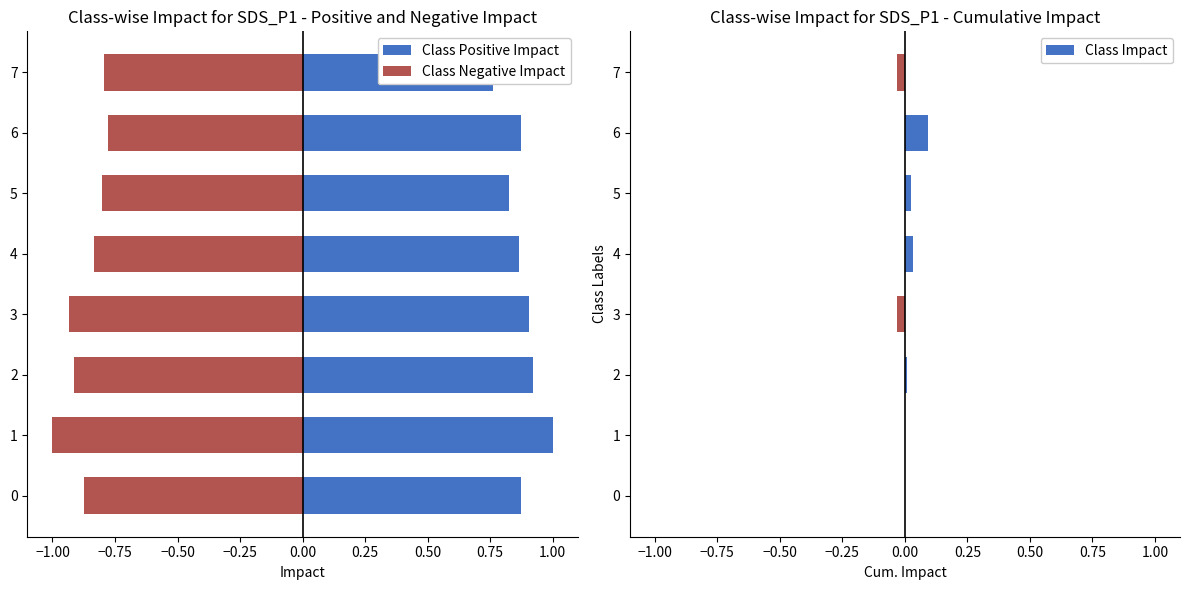

True or false: Class Impact has a value of 0.0 at 2.

True